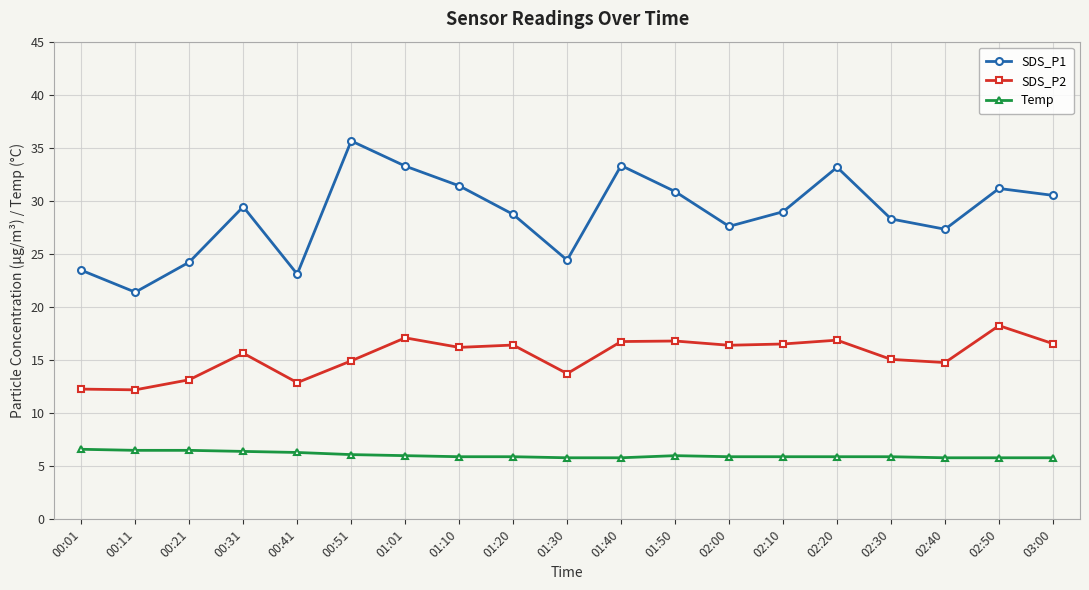

List the series in order of their peak value, highest first.

SDS_P1, SDS_P2, Temp